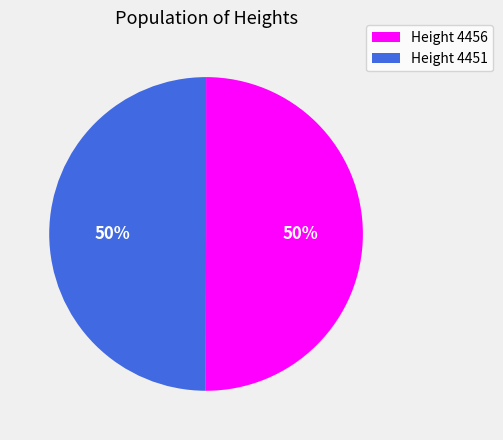

What is the ratio of the value at Height 4456 to the value at Height 4451?

1.0